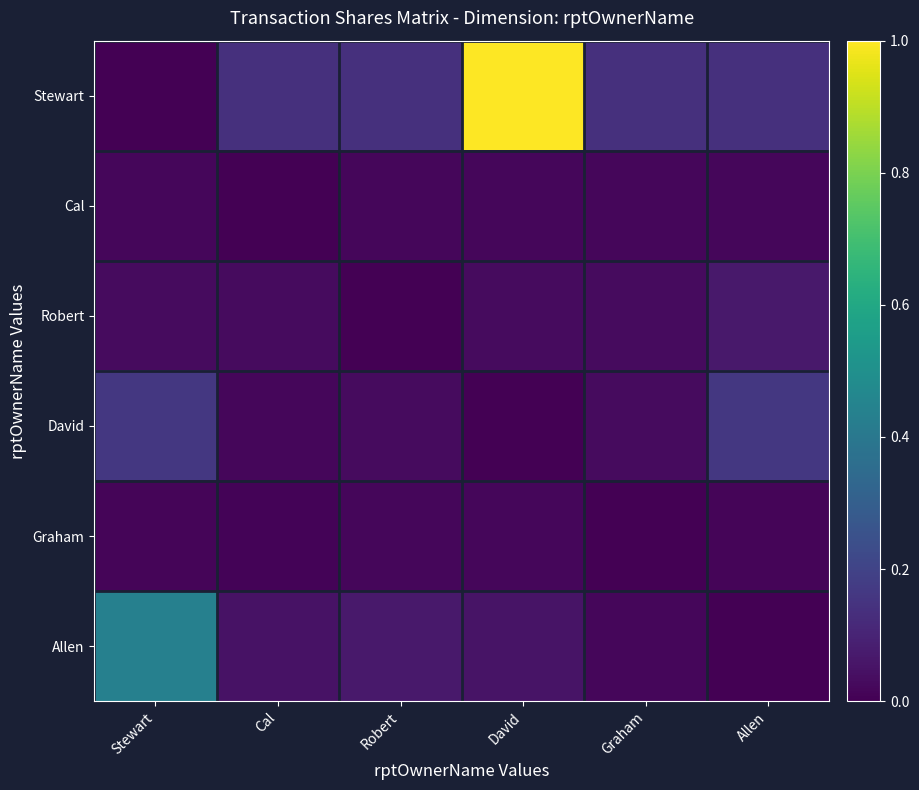

Is it true that Cal equals 0.0 at Robert?

True